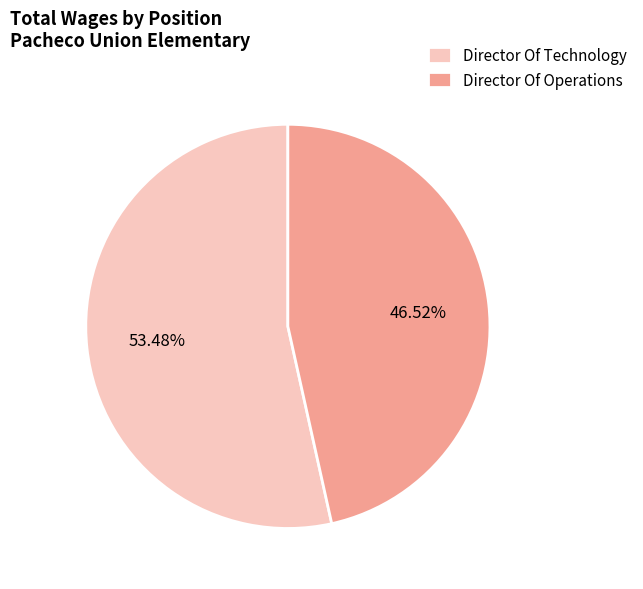

Is it true that Director Of Technology is 53% of the pie?

True